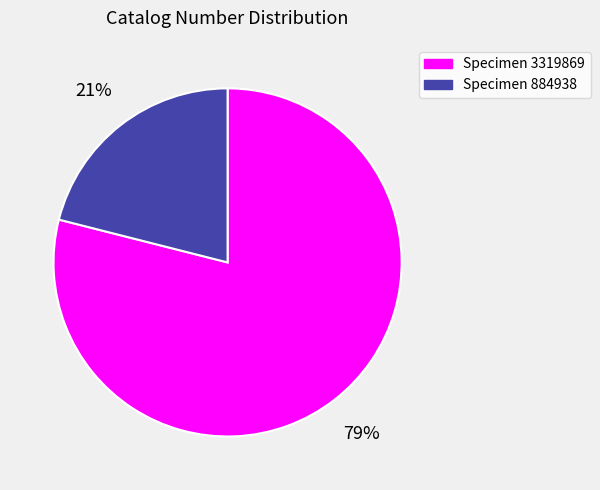

Is there a majority slice in this chart?

Yes